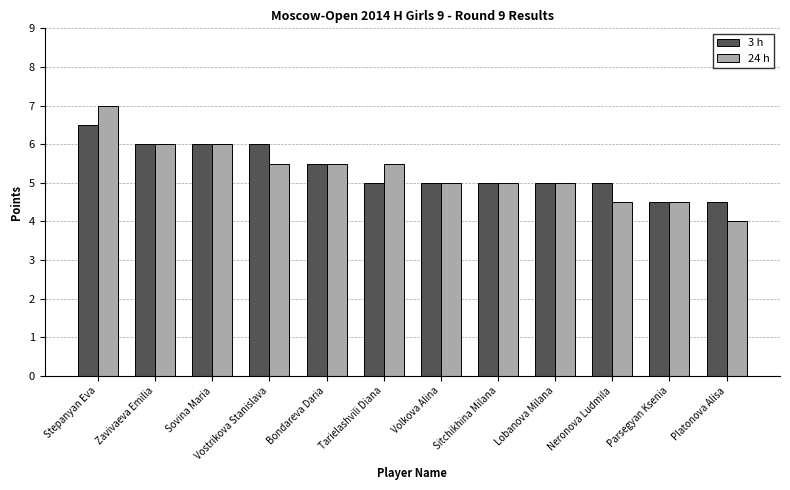

How many bars are there in total?

24